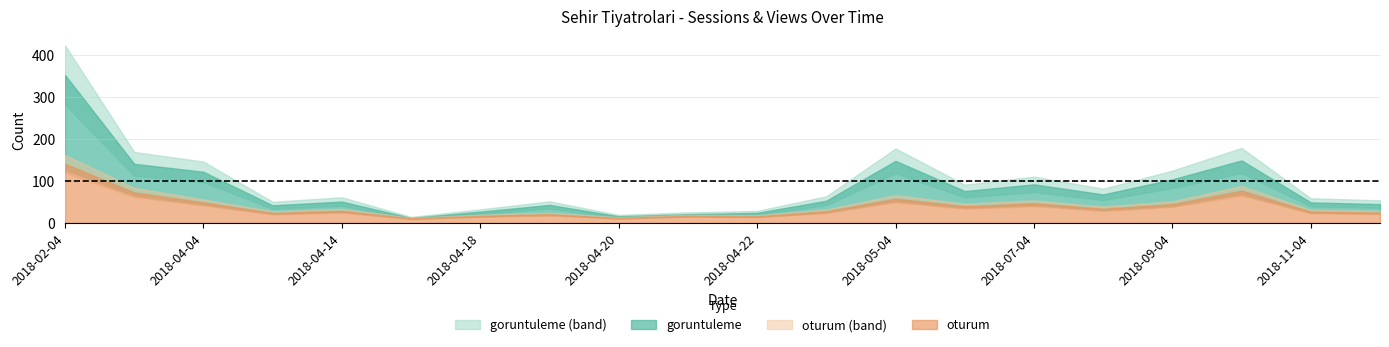

Rank the series at 2018-04-21 from lowest to highest value.

oturum, goruntuleme